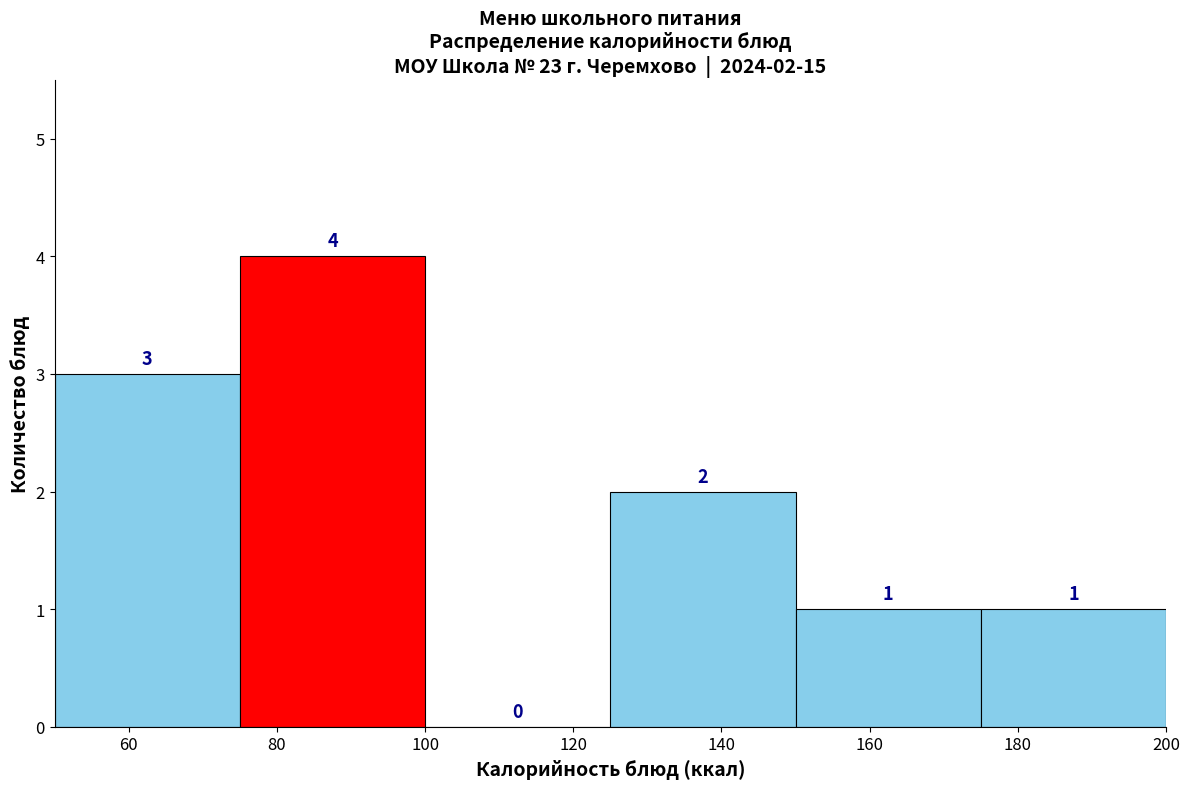

Over which range of the x-axis is the bar tallest?

75 to 100